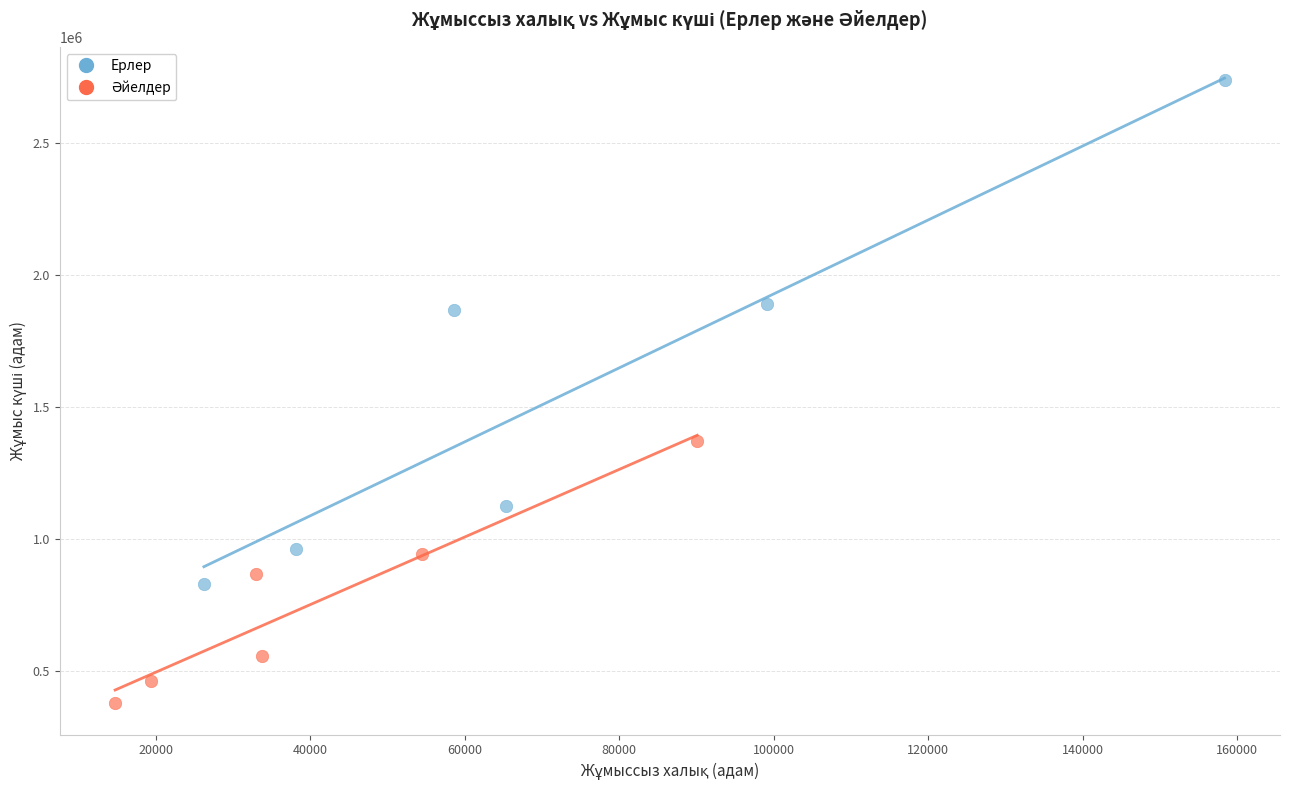

Which series reaches the maximum Y coordinate?

Ерлер